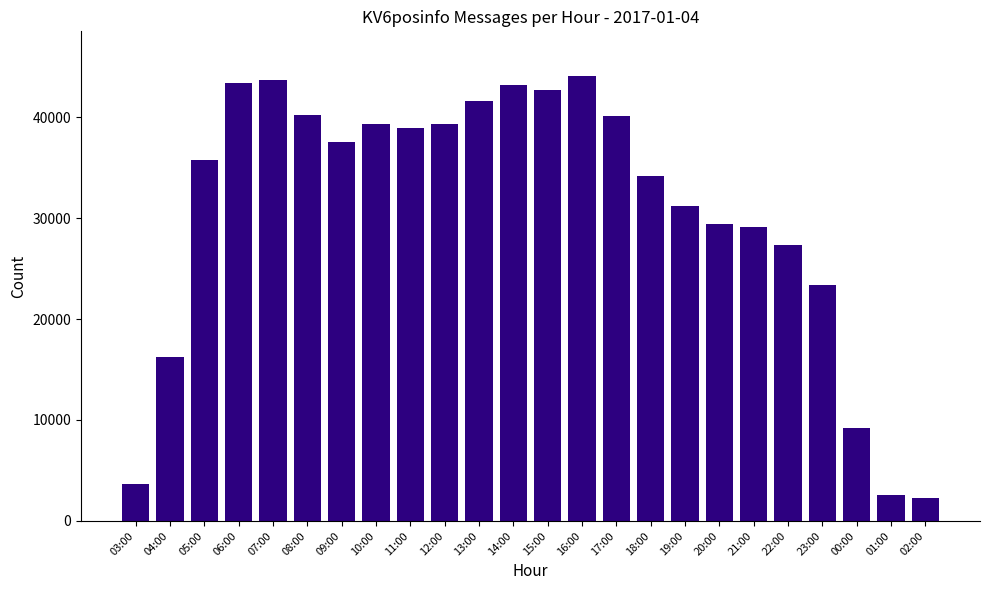

True or false: the data shows 3638 at 03:00.

True